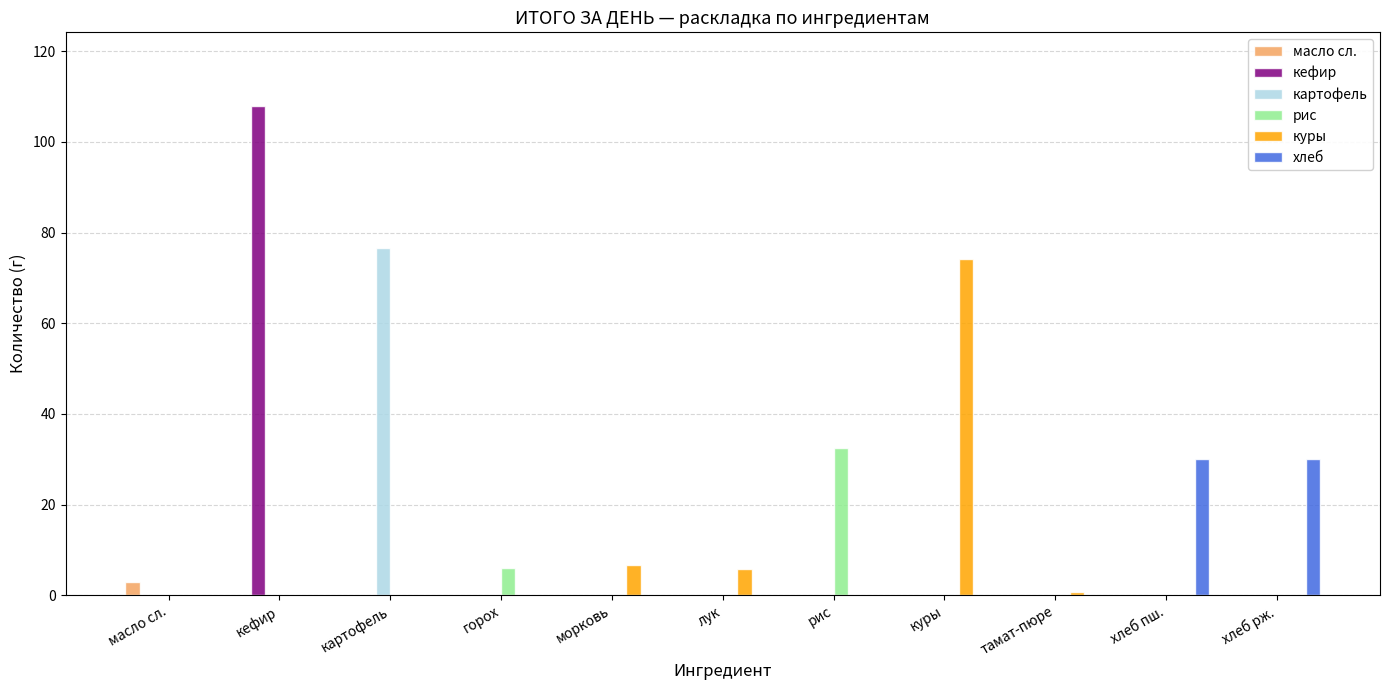

How many groups of bars are there?

11